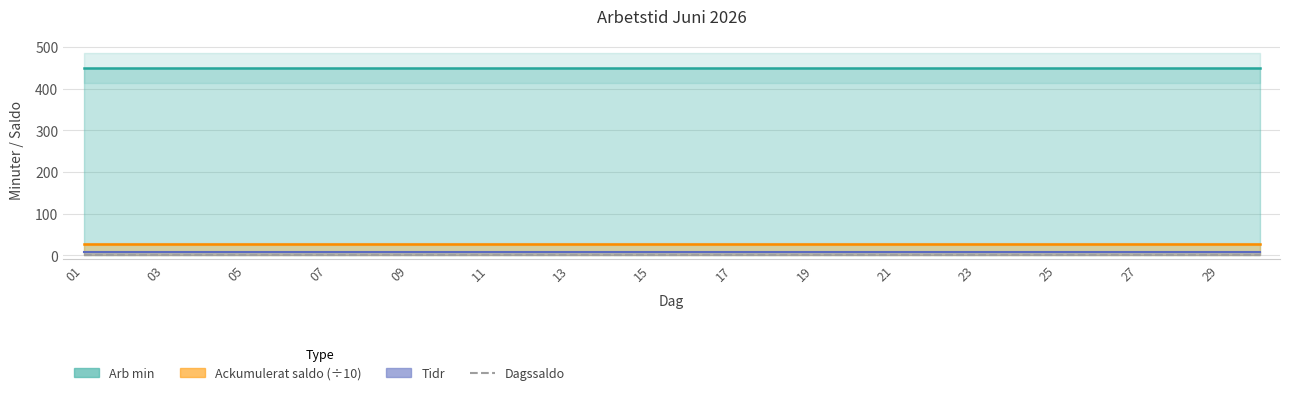

Which series has the largest total across all categories?

Arb min